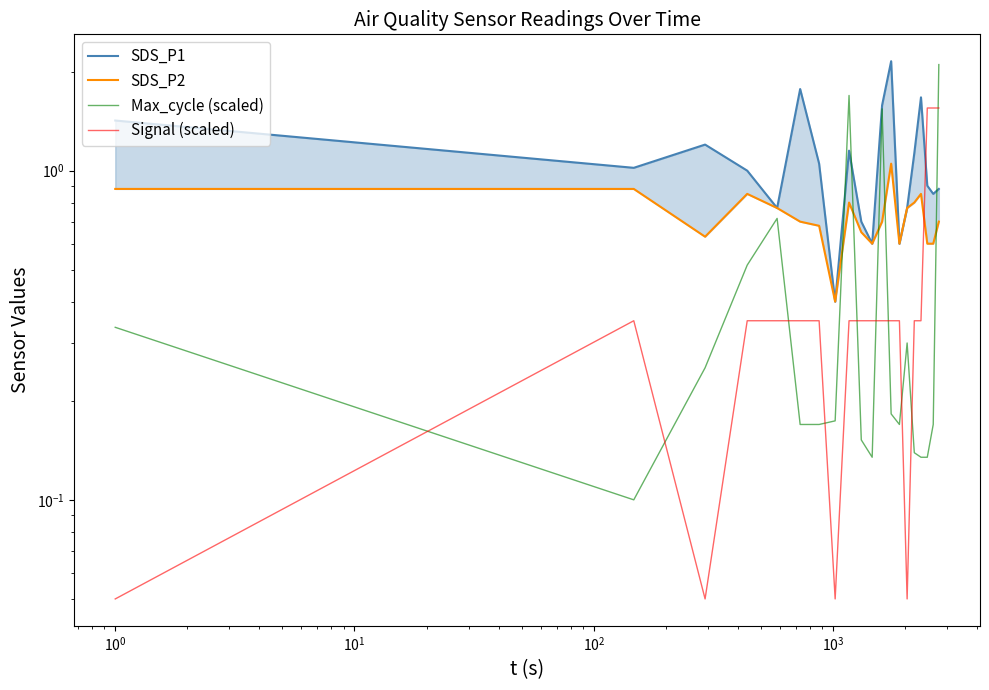

How many distinct data groups are displayed?

4